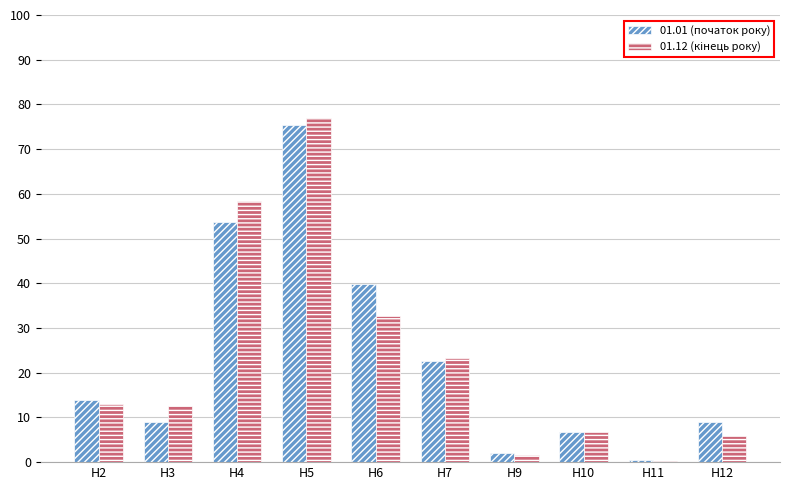

At which category is the sum across all series the highest?

Н5